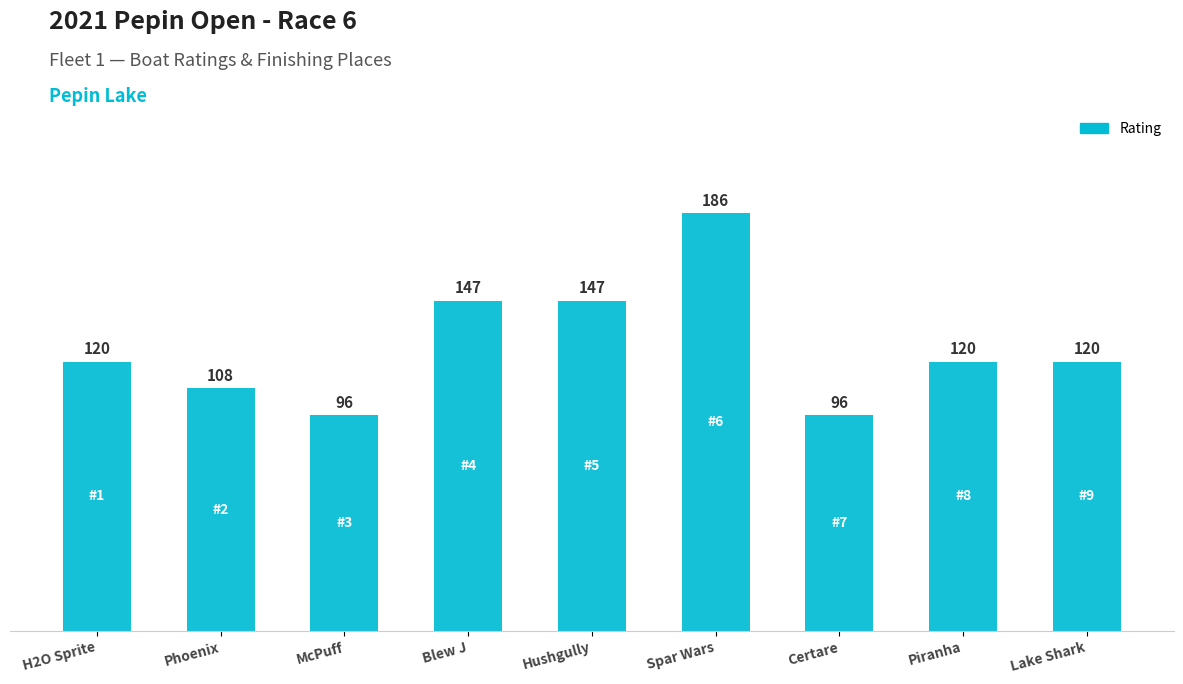

What is the difference between the values at Phoenix and Spar Wars?

78